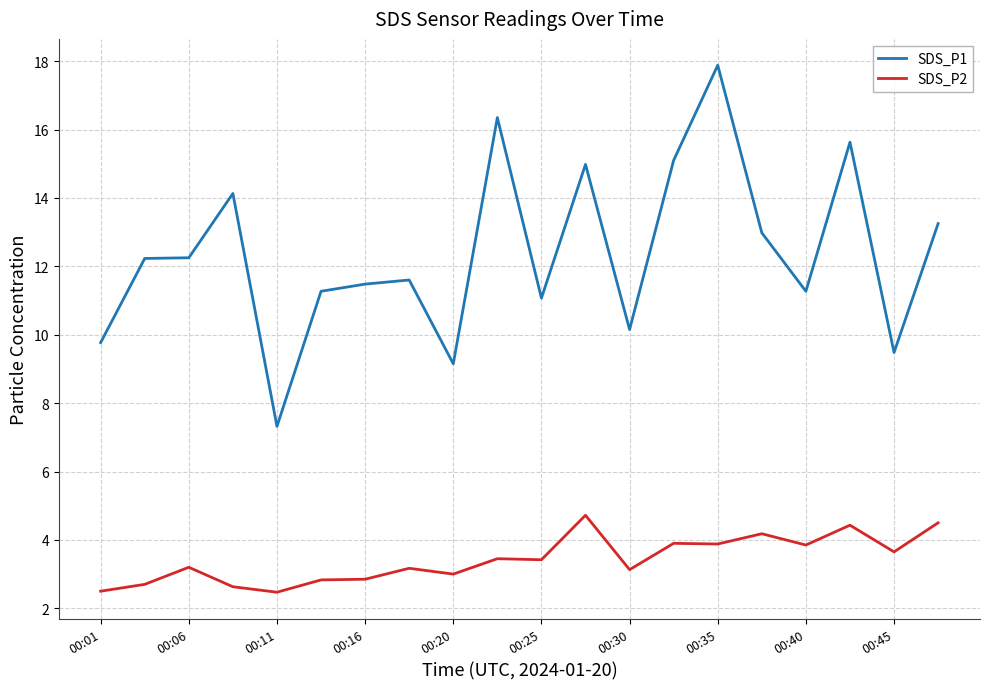

Rank the series by their average value, from lowest to highest.

SDS_P2, SDS_P1